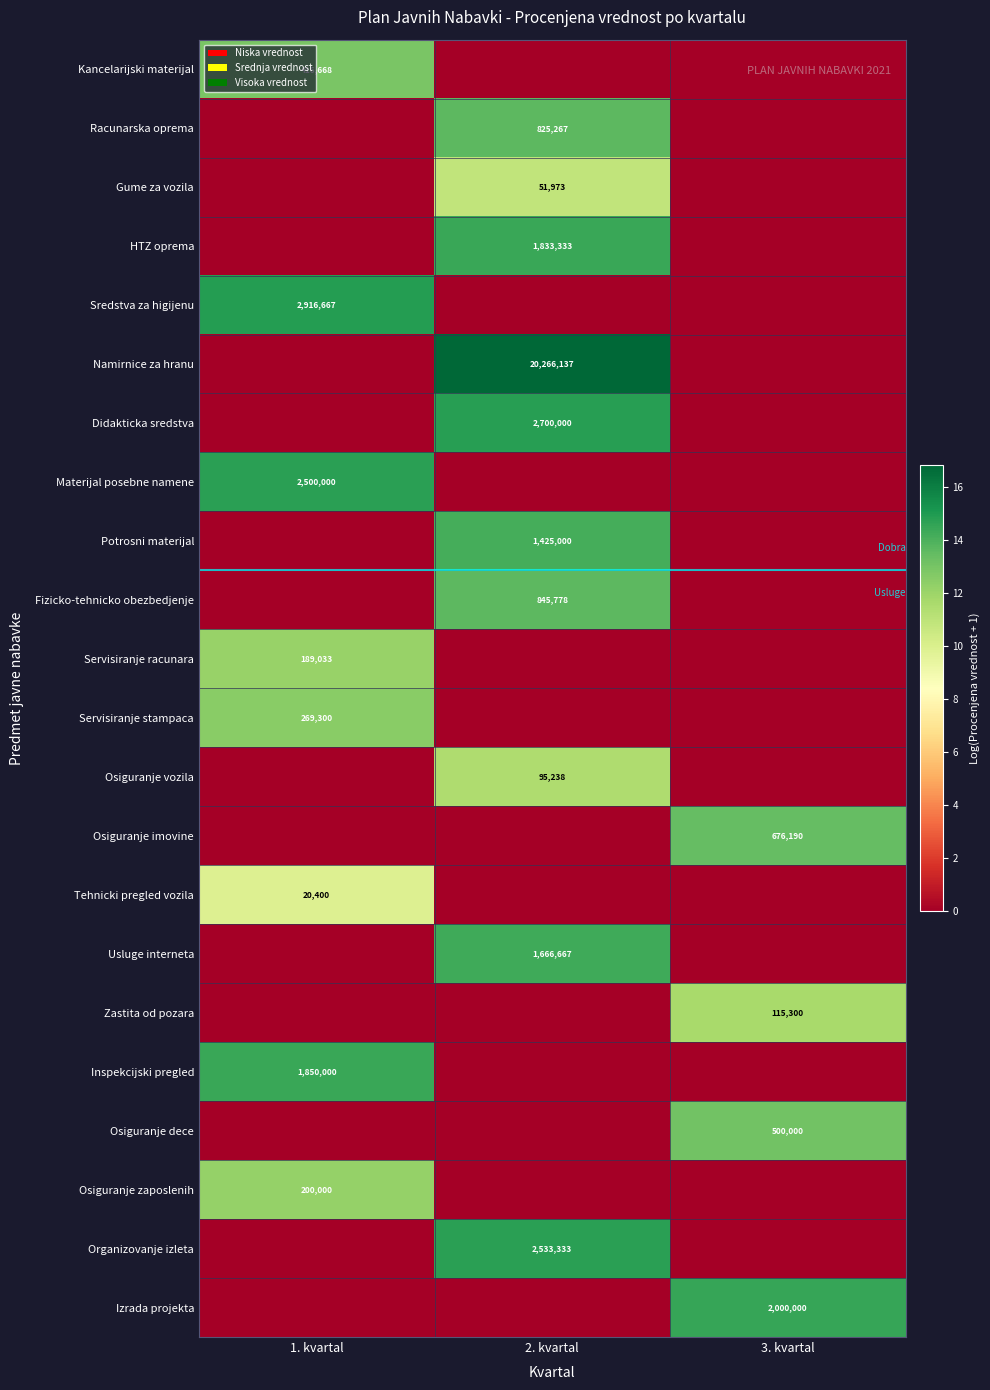

Which label corresponds to the smallest value in the chart?

2. kvartal